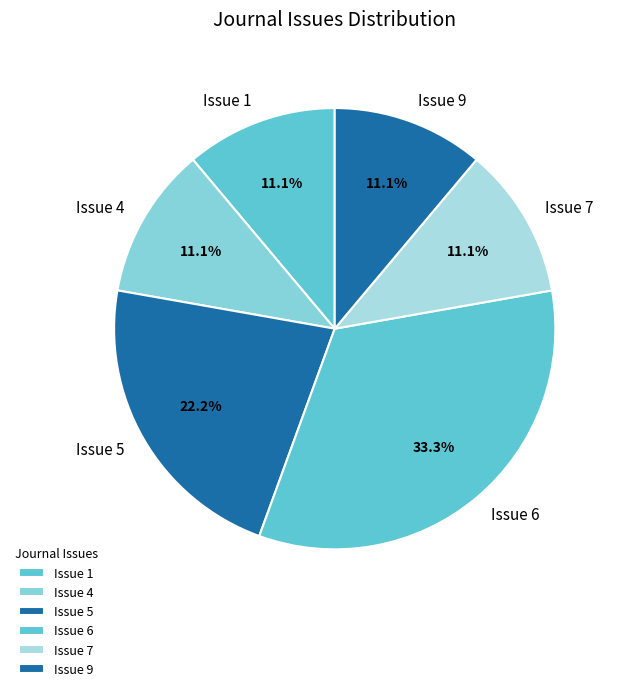

To the nearest percent, what percentage of the pie is Issue 4?

11%